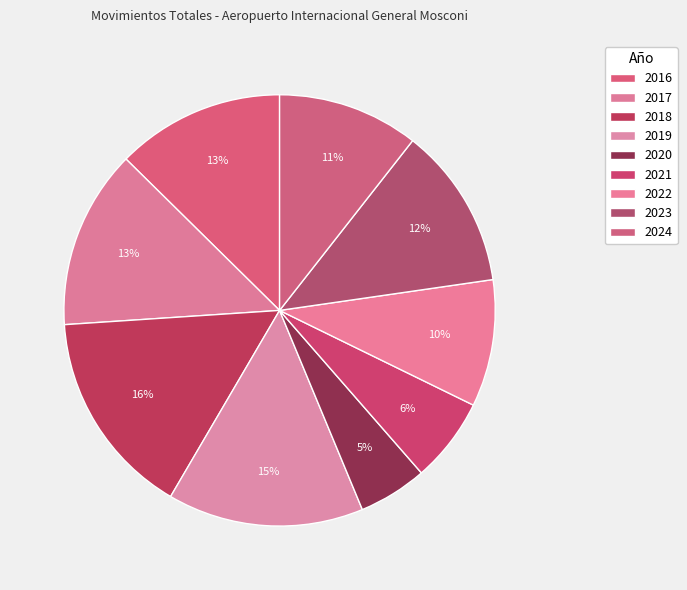

To the nearest percent, what is the difference between the 2017 and 2020 slice percentages?

8%